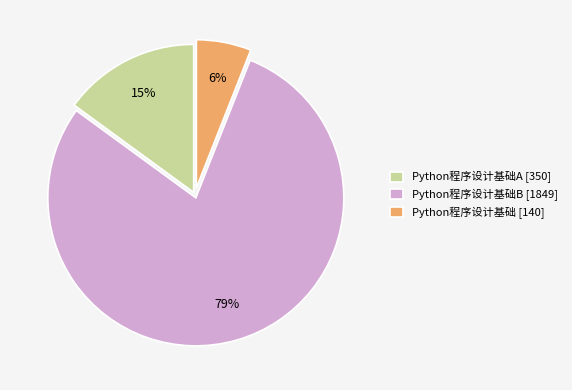

Which category has the smallest portion of the pie?

Python程序设计基础 [140]